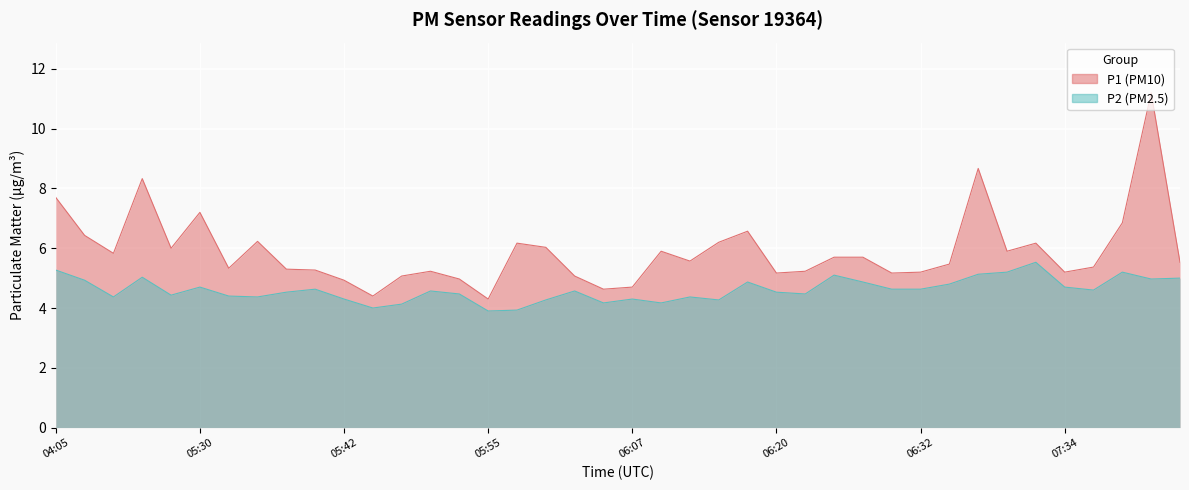

At which category does the chart reach its peak across all series?

07:42